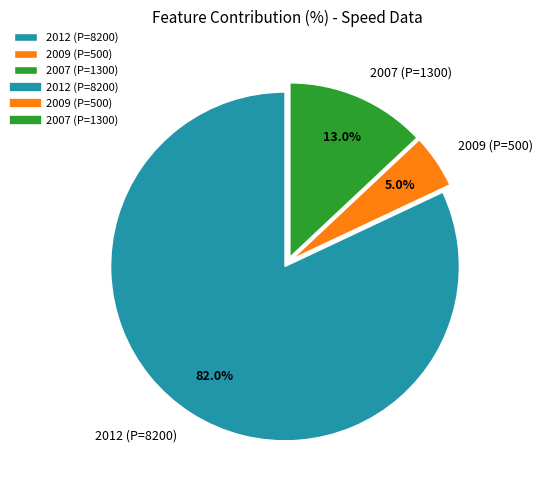

Does 2012 (P=8200) represent more than half of the total?

Yes